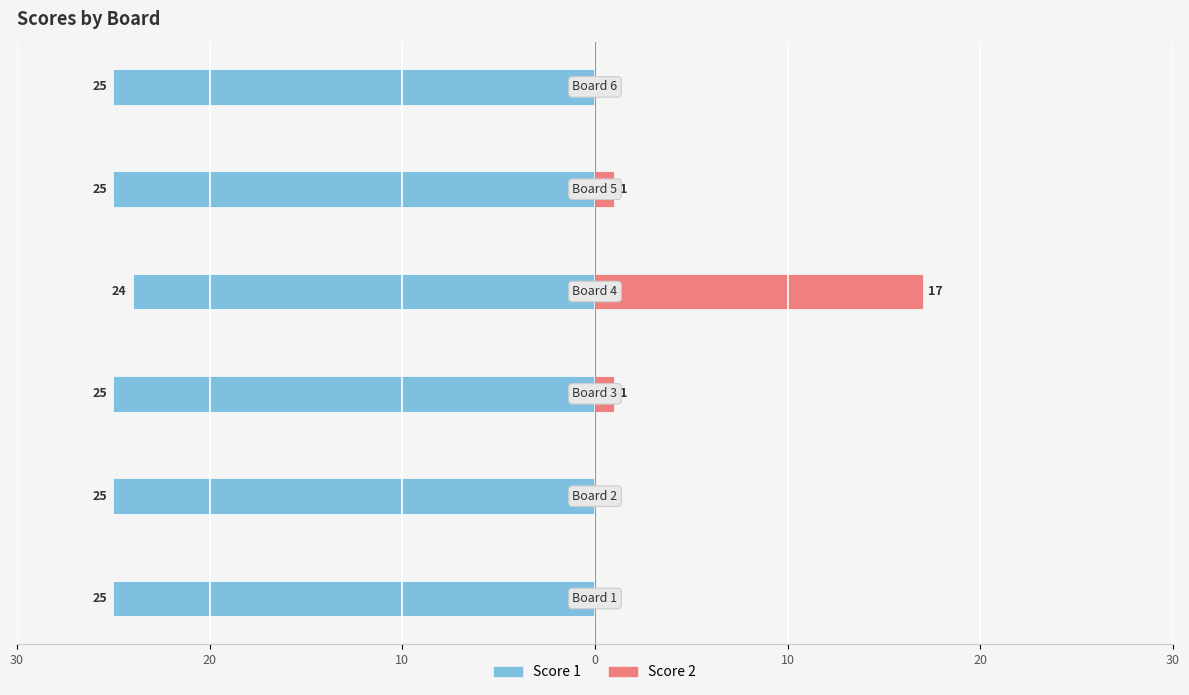

Reading left to right, transcribe all the data shown in this chart.

Score 1: -25	-25	-25	-24	-25	-25
Score 2: 0	0	1	17	1	0